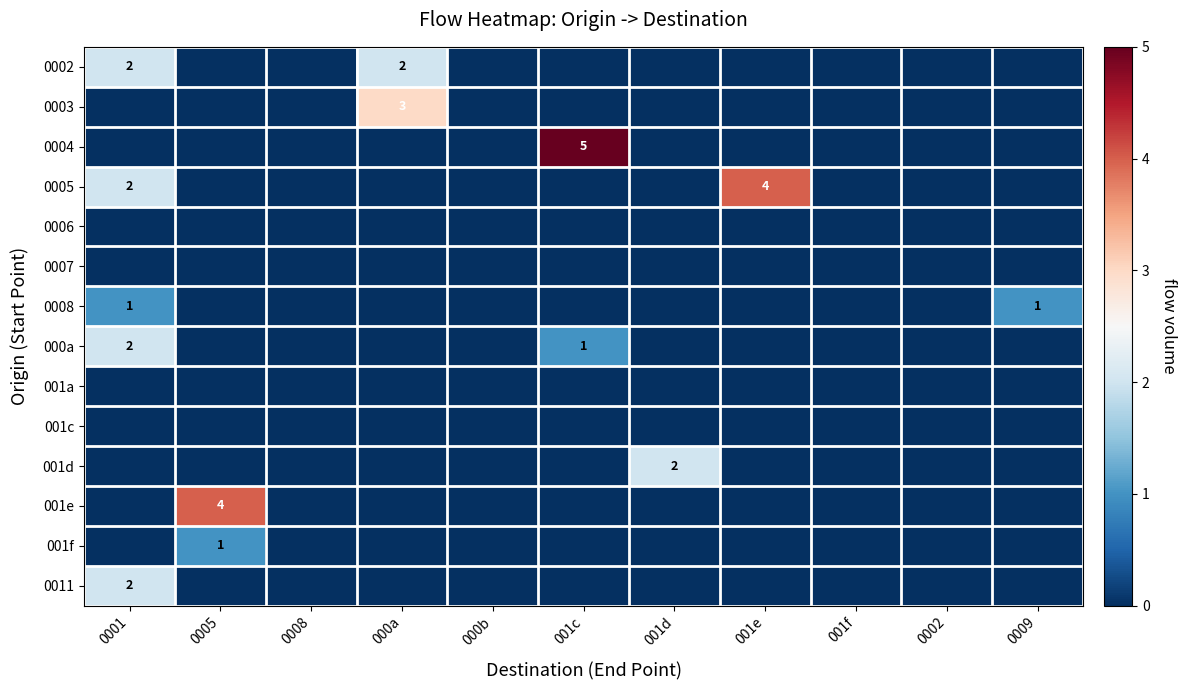

True or false: 001f has a value of 0 at 001e.

True